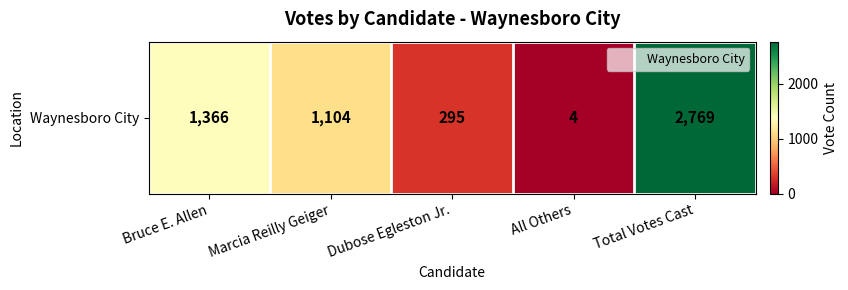

Reading right to left, what are all the values shown in this chart?

Total Votes Cast=2769	All Others=4	Dubose Egleston Jr.=295	Marcia Reilly Geiger=1104	Bruce E. Allen=1366